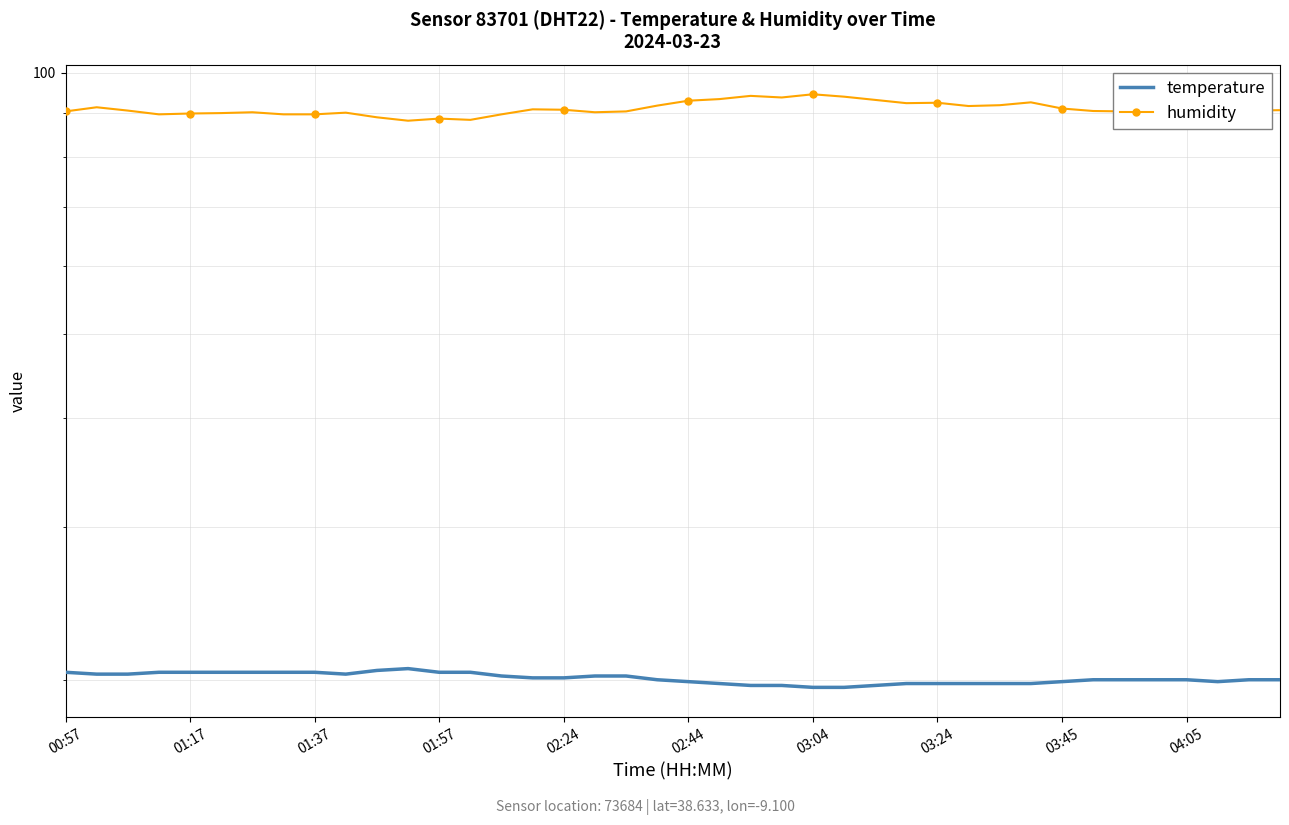

List the series in order of their overall mean, highest first.

humidity, temperature